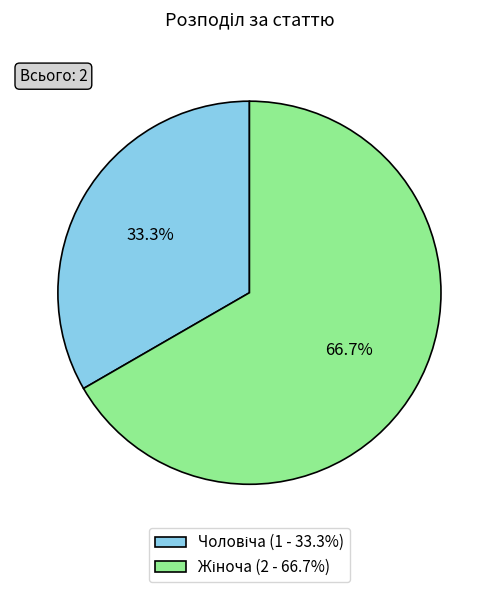

What is the smallest slice in the pie chart?

Чоловіча